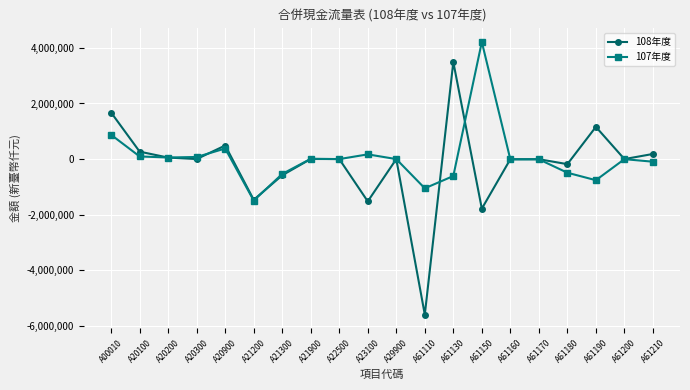

What is the minimum value for 108年度?

-5593214